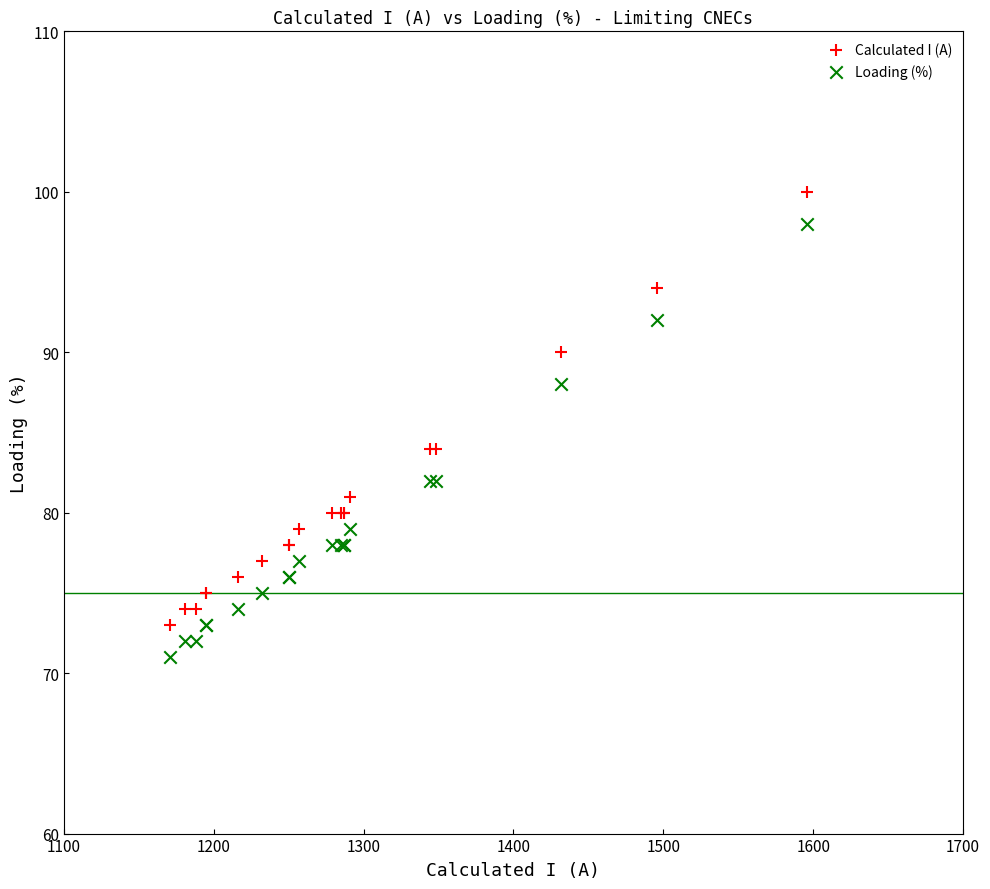

Which series contains the highest Y value?

Calculated I (A)